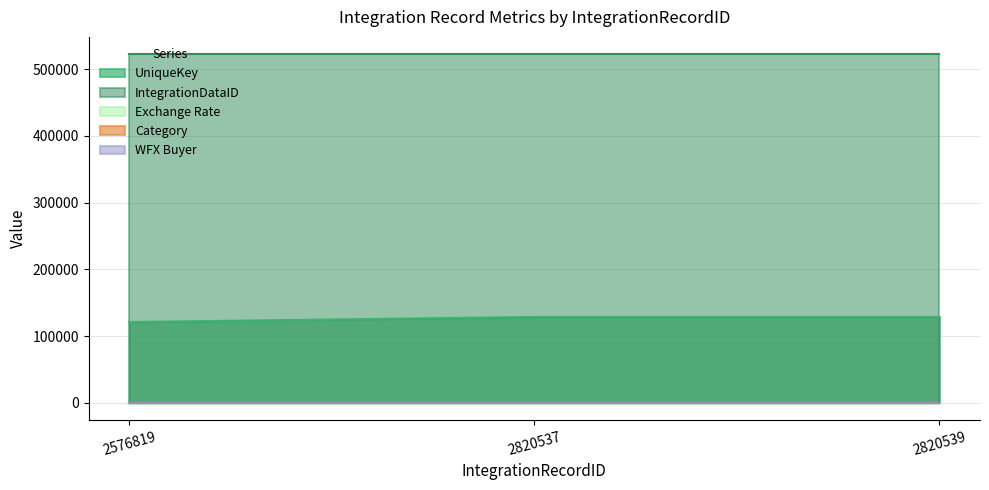

What is the average value of the WFX Buyer series?

3